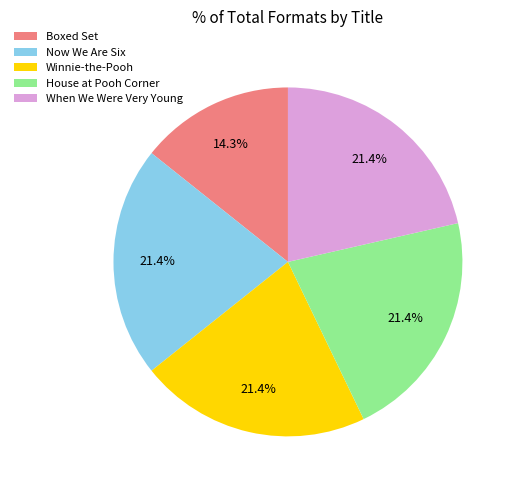

The Winnie-the-Pooh slice represents 21% of the pie. True or false?

True